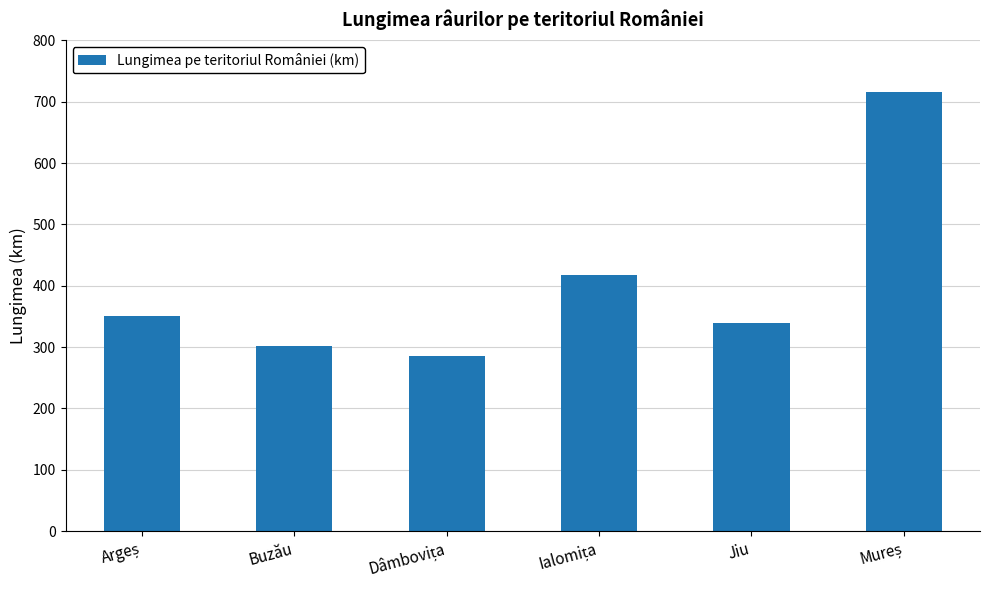

What is the label of the 2nd bar from the left?

Buzău